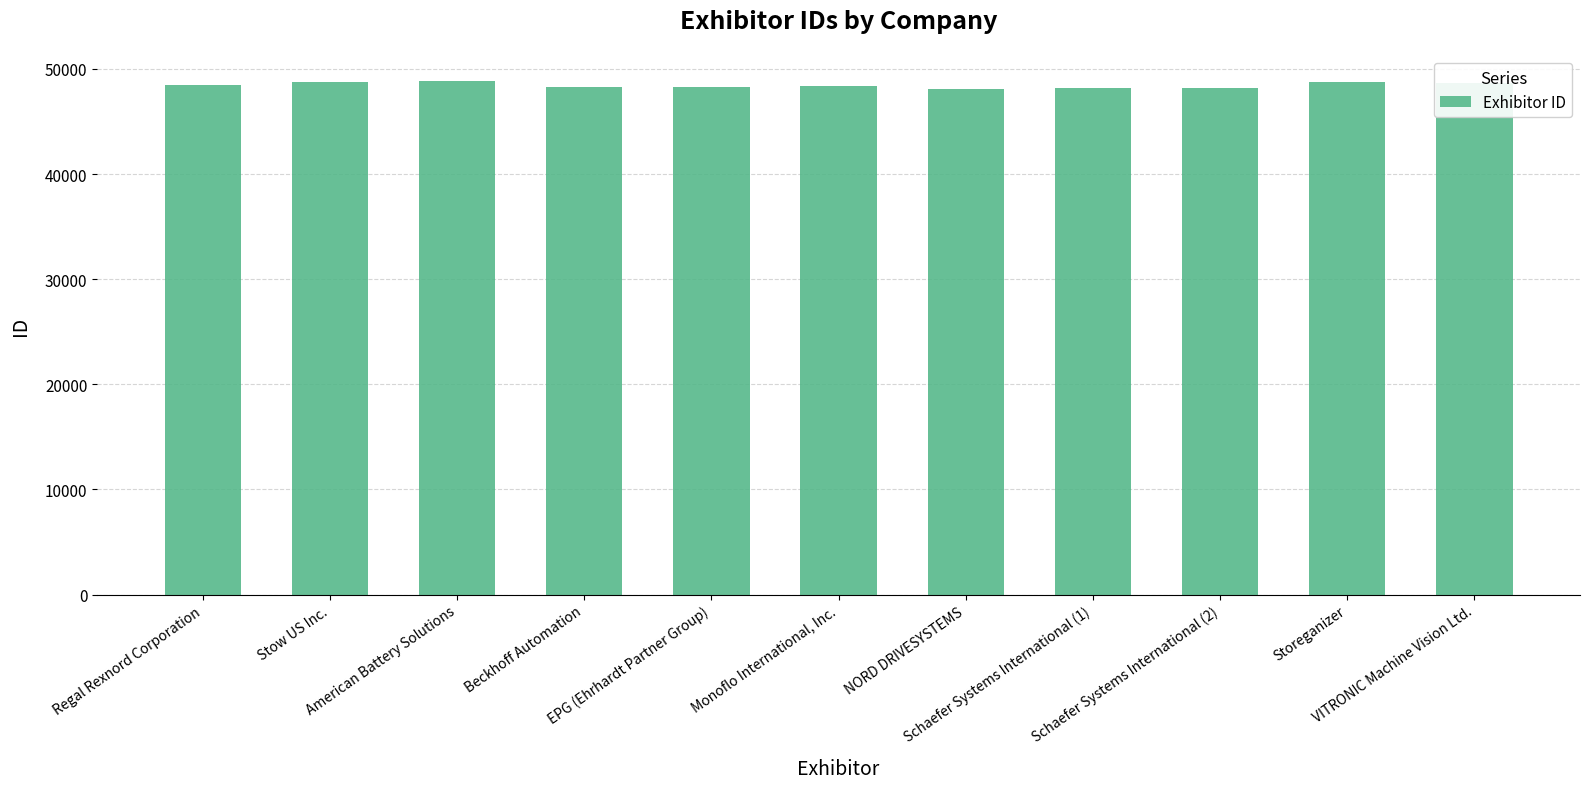

Read the value at Regal Rexnord Corporation, to the nearest 10.

48430